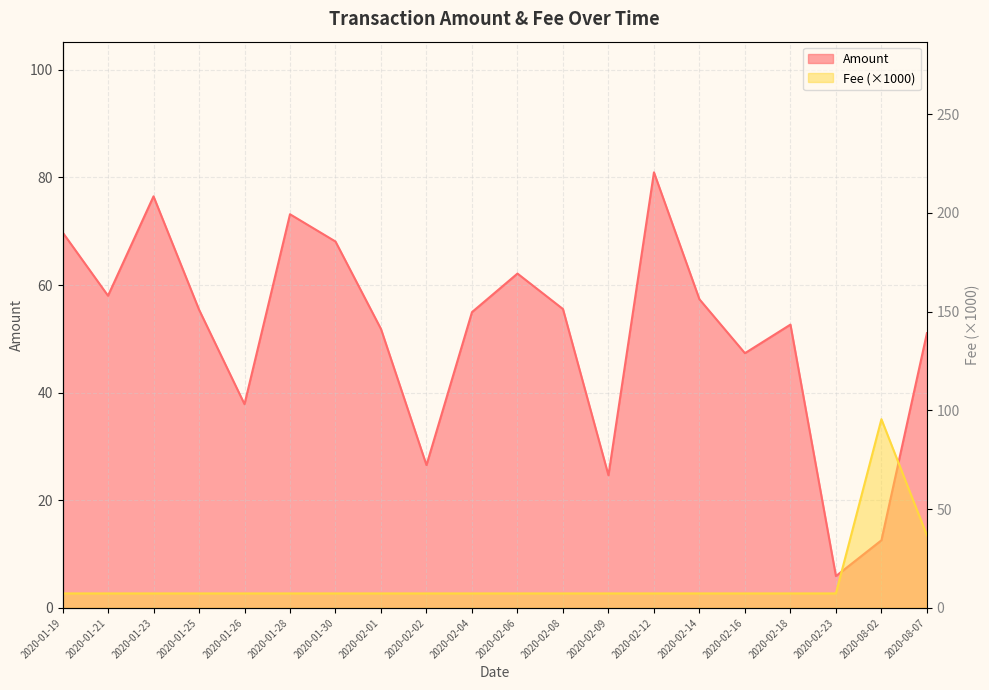

After their last crossing, which series has the higher values: Fee or Amount?

Amount